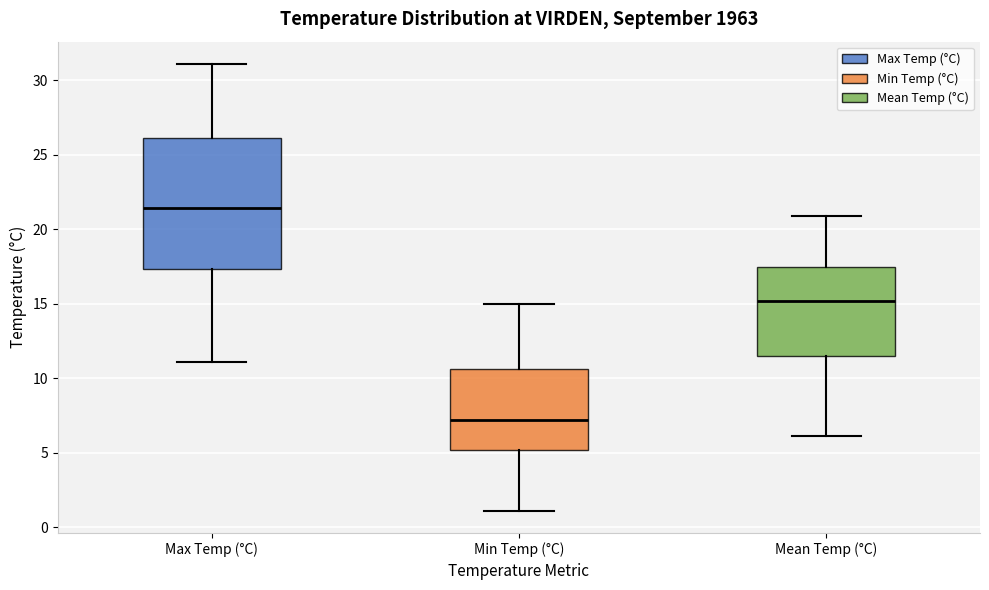

Where is the upper edge of the box for Min Temp (°C) on the y-axis? The values are not printed on the chart, so give them approximately, as read against the axis.

10.5